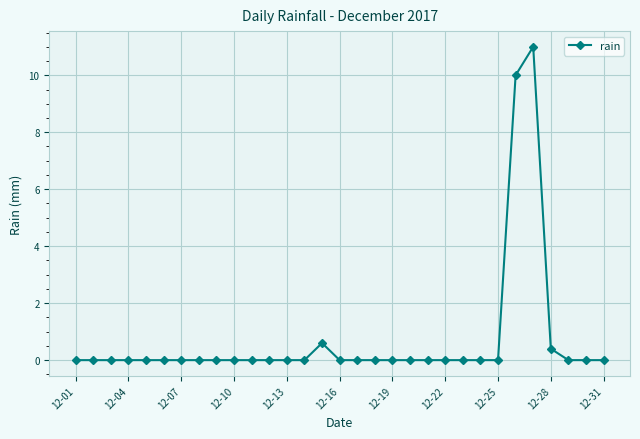

What is the sum of all values?

22.0